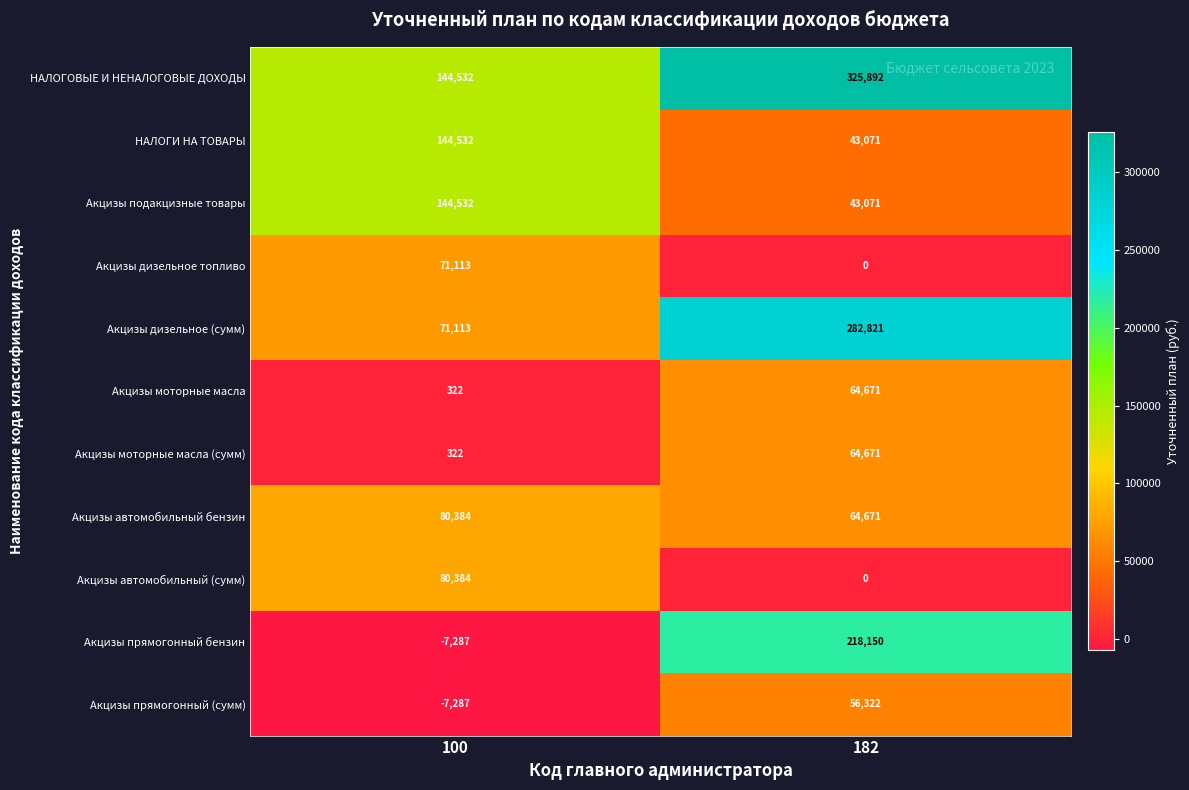

What is the total value across all series at 100?

722660